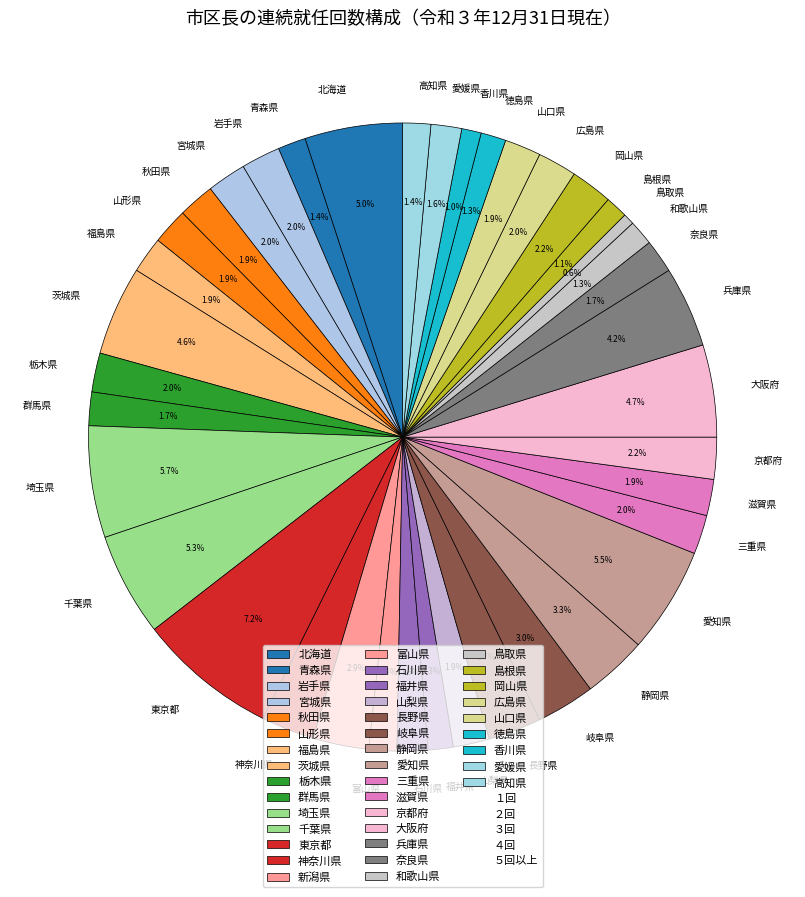

How many segments does this pie chart have?

39